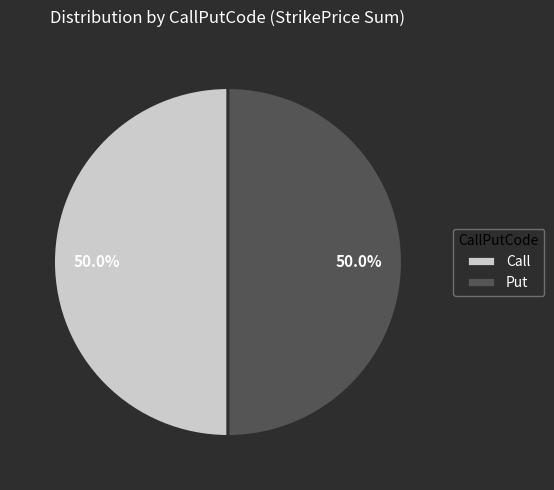

To the nearest percent, what is the average slice percentage?

50%